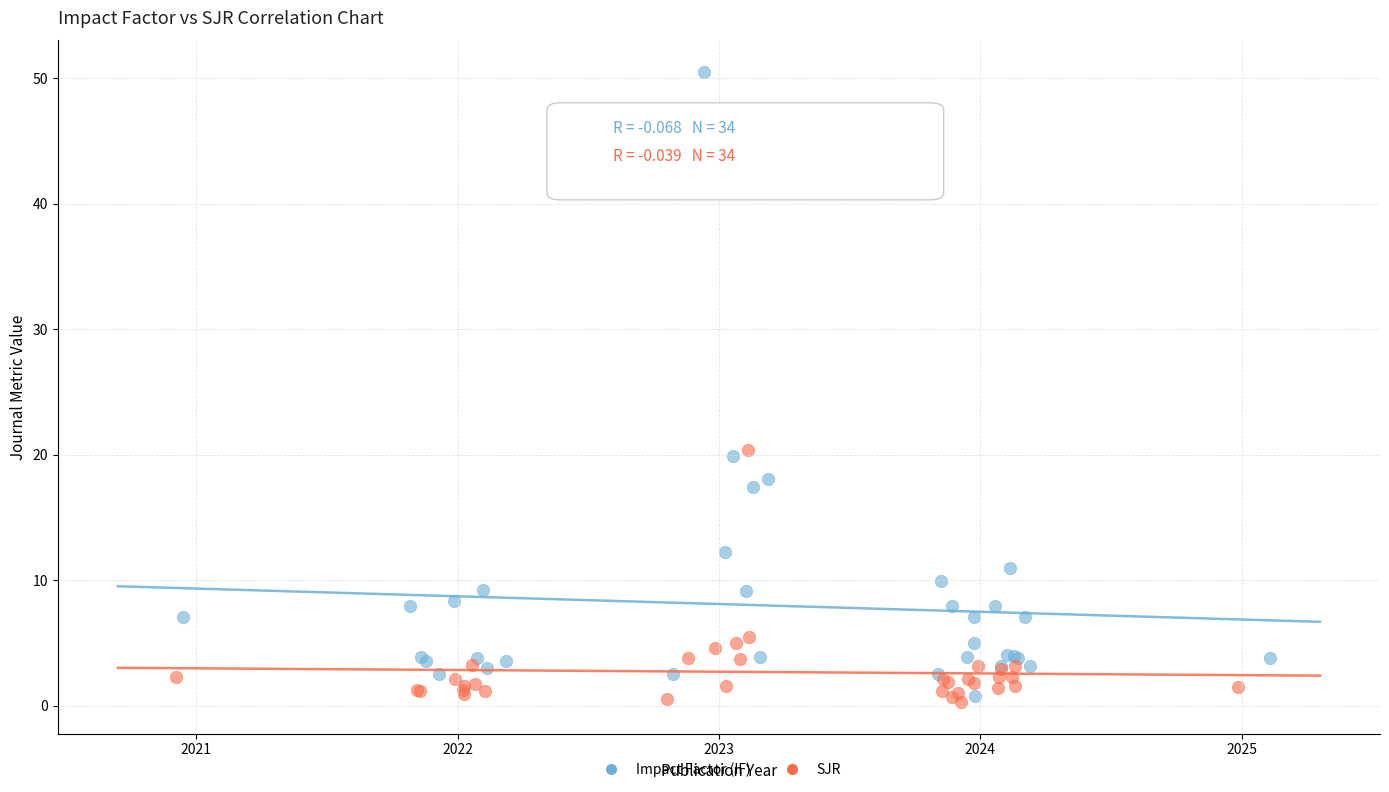

Which series has the widest spread of Y values?

Impact Factor (IF)